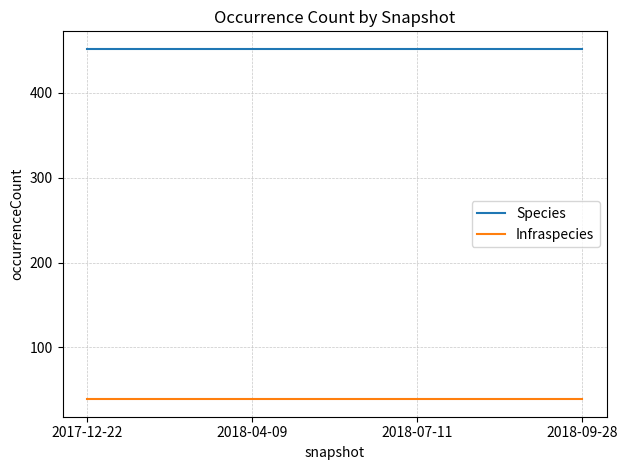

What is the sum of the Species values at 2018-07-11 and 2018-04-09?

904